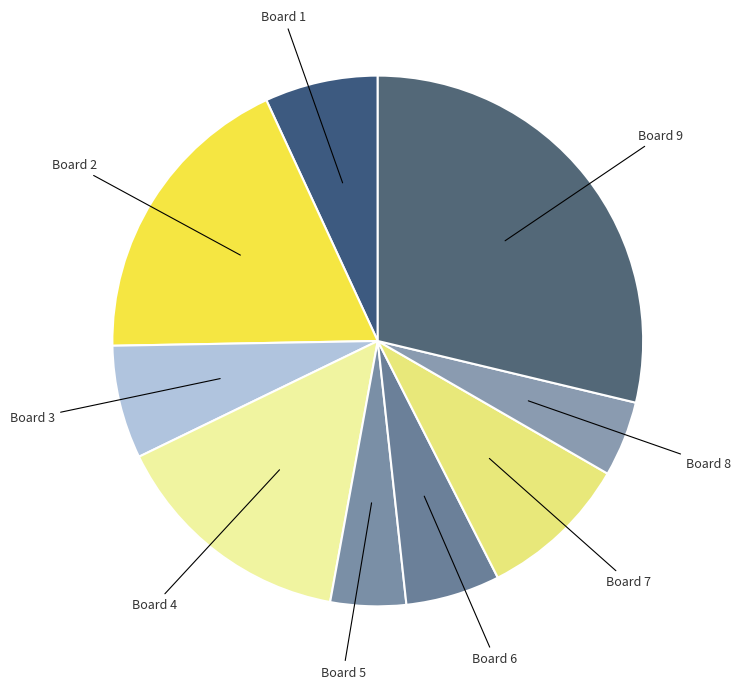

Is the sum of Board 9 and Board 5 greater than half?

No